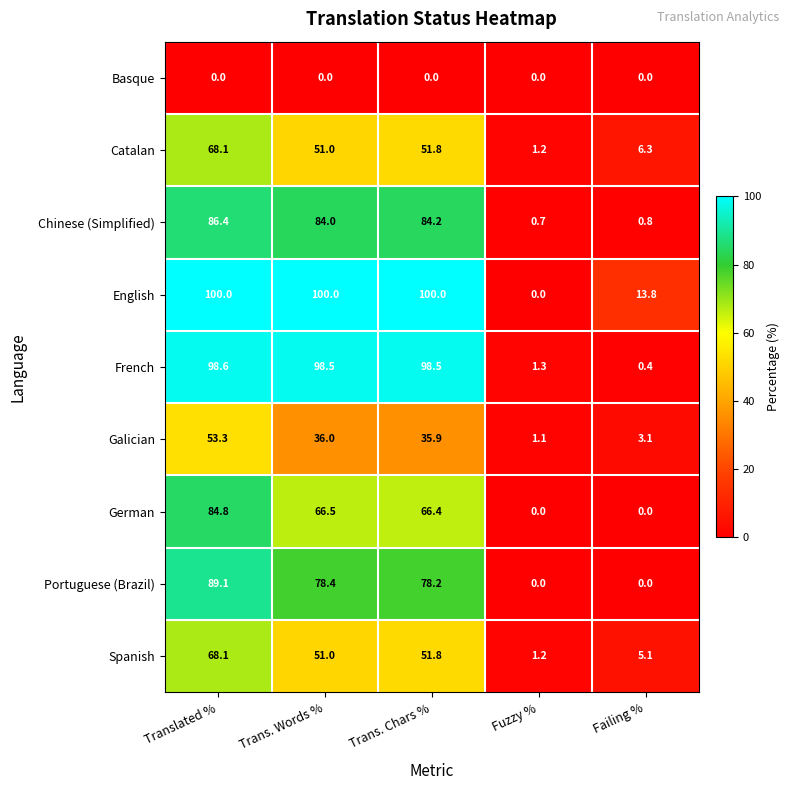

Which series changed the most between Translated % and Trans. Chars %?

German